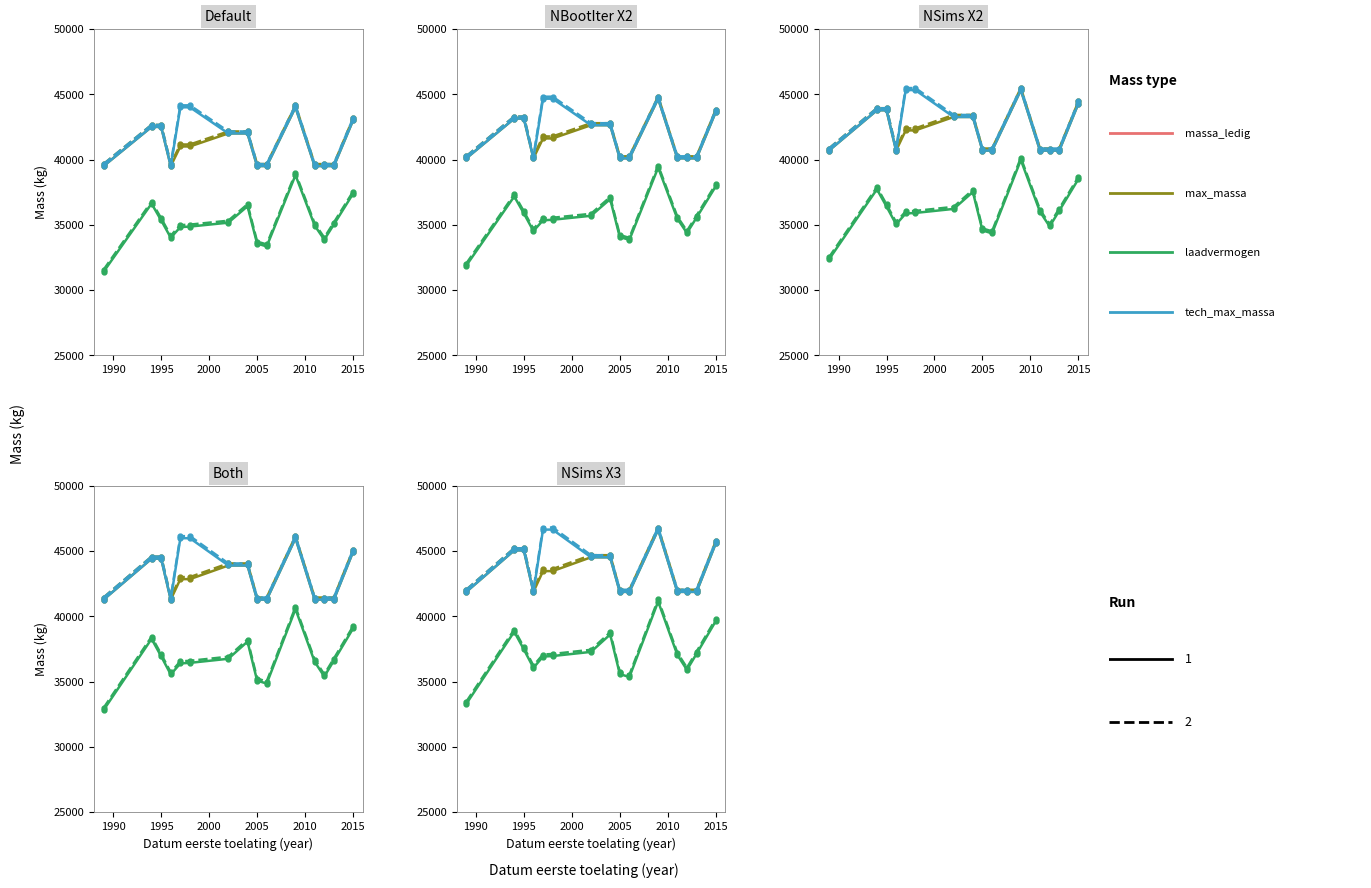

Rank the categories by toegestane_maximum_massa_voertuig value from highest to lowest.

2009, 2015, 1994, 1995, 2002, 2004, 1997, 1998, 1989, 1996, 2005, 2006, 2011, 2012, 2013